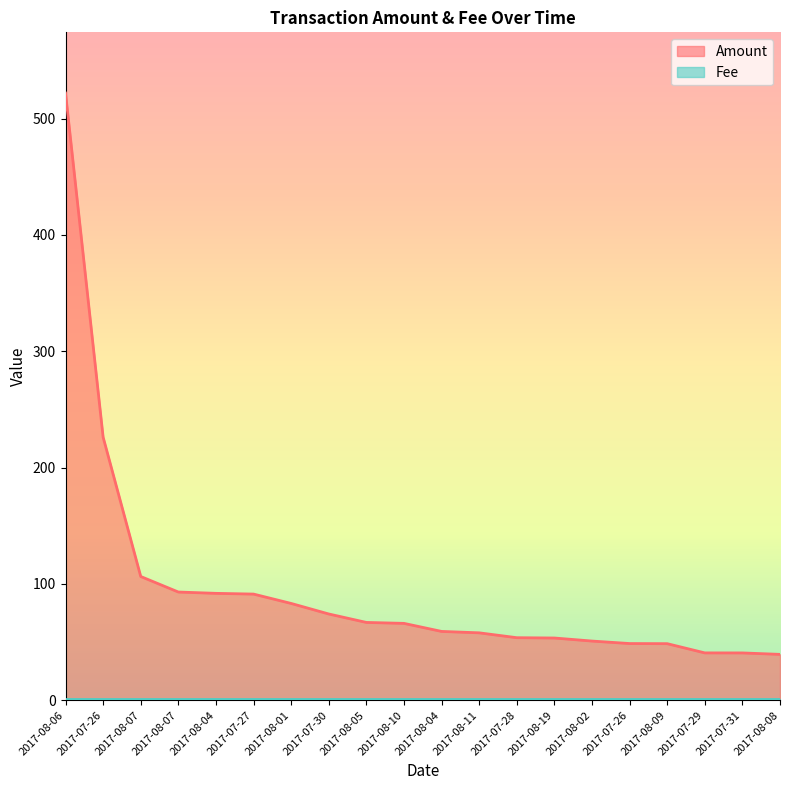

How many data points are less than 66?

10